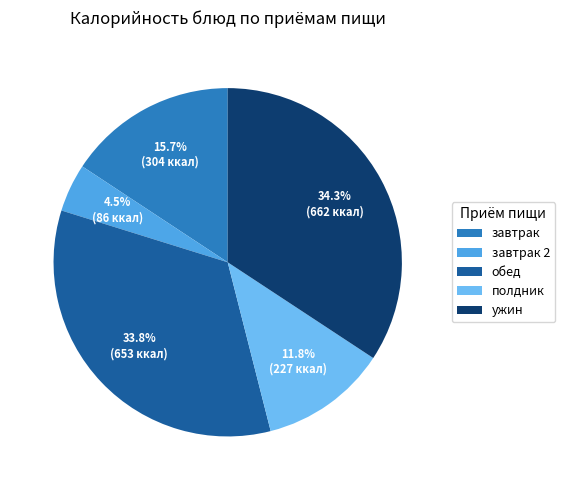

Is there a majority slice in this chart?

No